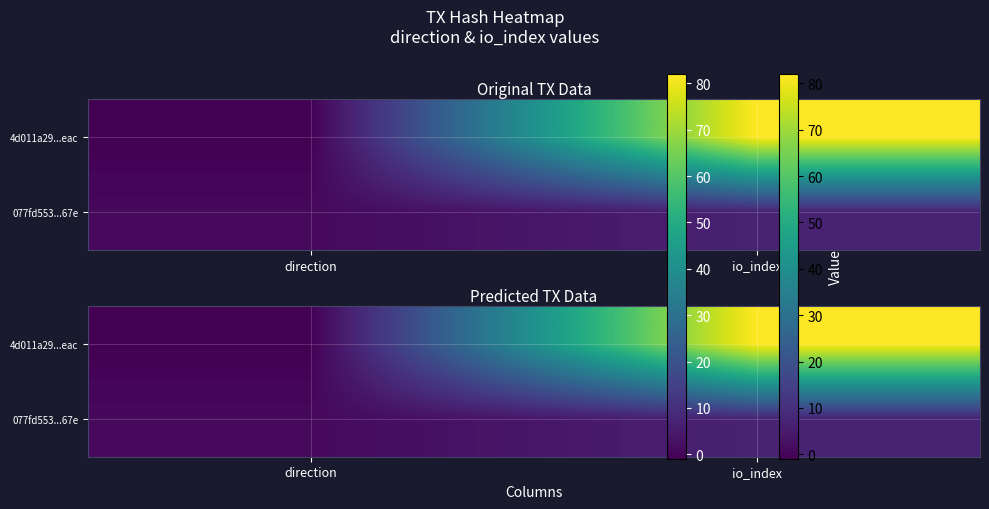

At how many categories does at least one series exceed 52?

1